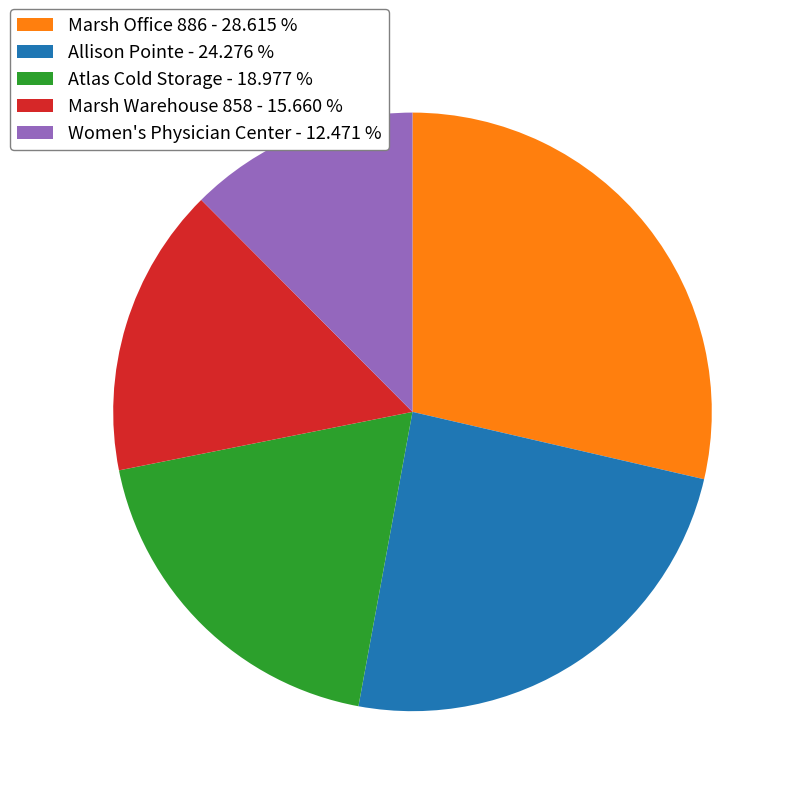

True or false: Marsh Warehouse 858 accounts for 16% of the total.

True